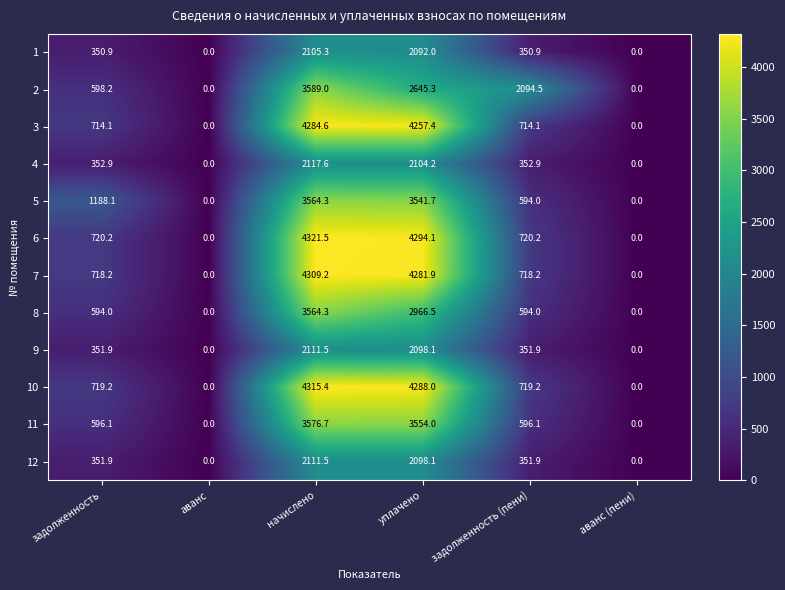

At how many categories does at least one series exceed 1903?

3